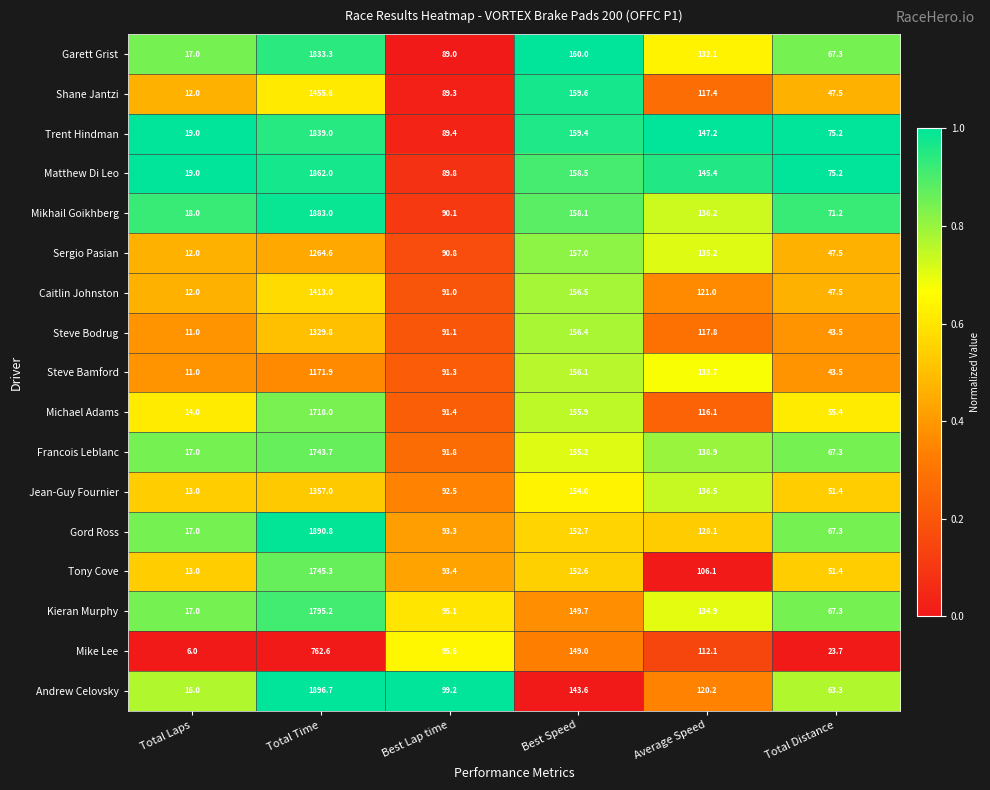

Between Total Laps and Best Lap time, which series saw the biggest shift?

Mike Lee